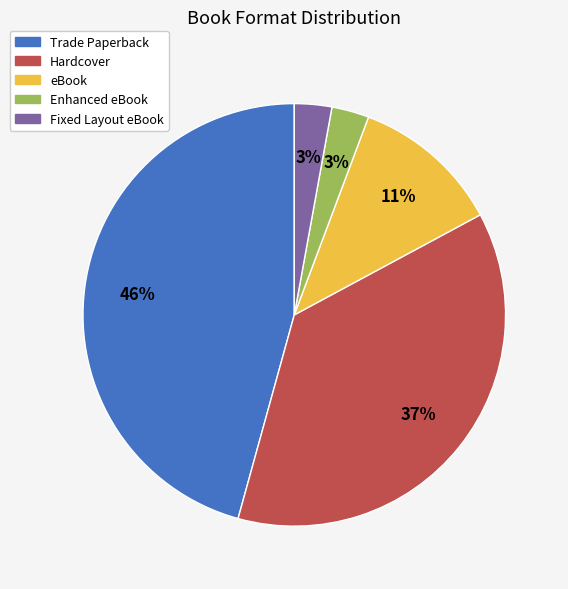

Does Hardcover represent more than half of the total?

No